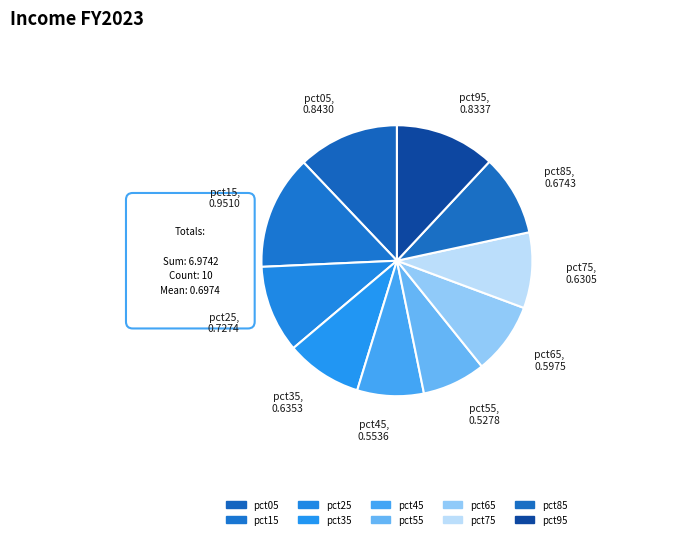

Which category has the smallest portion of the pie?

pct55